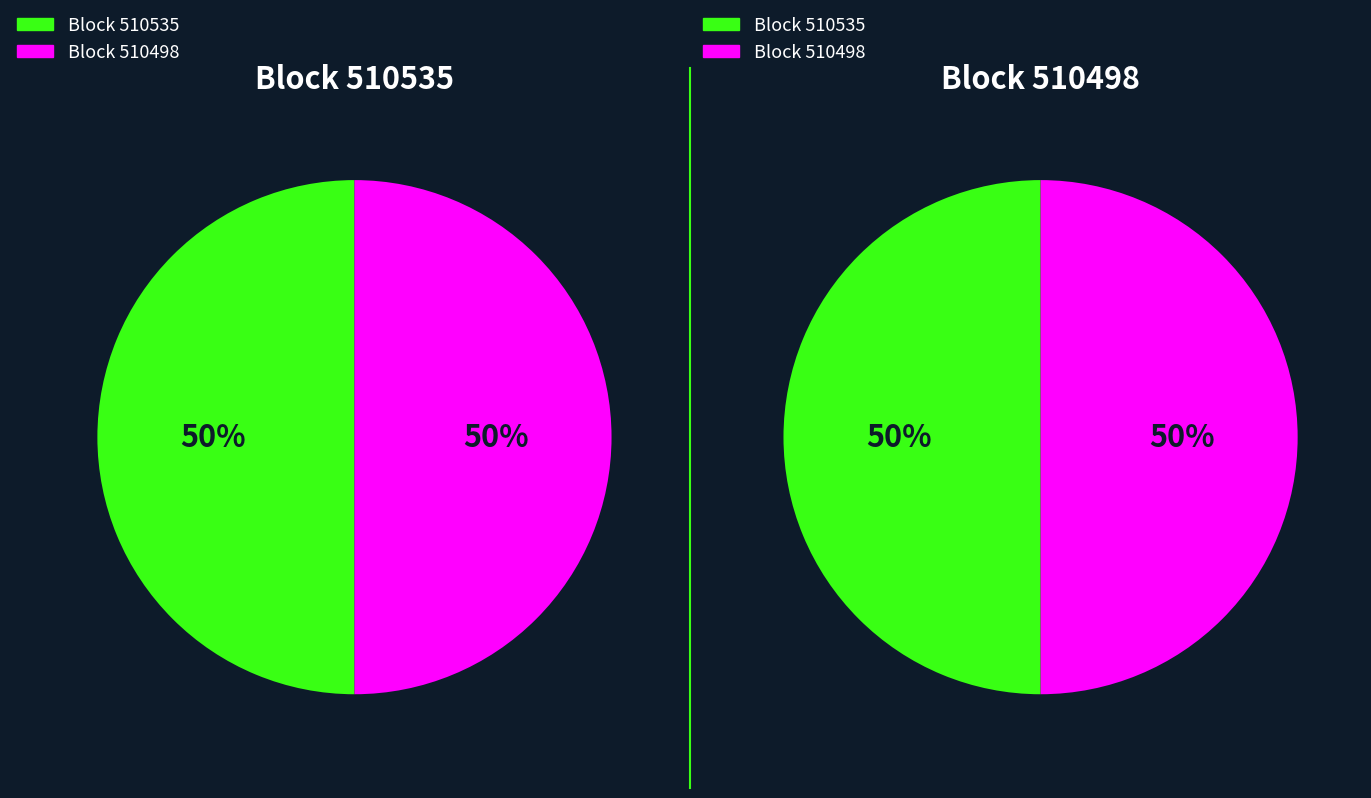

To the nearest percent, what portion does 510535 represent?

50%